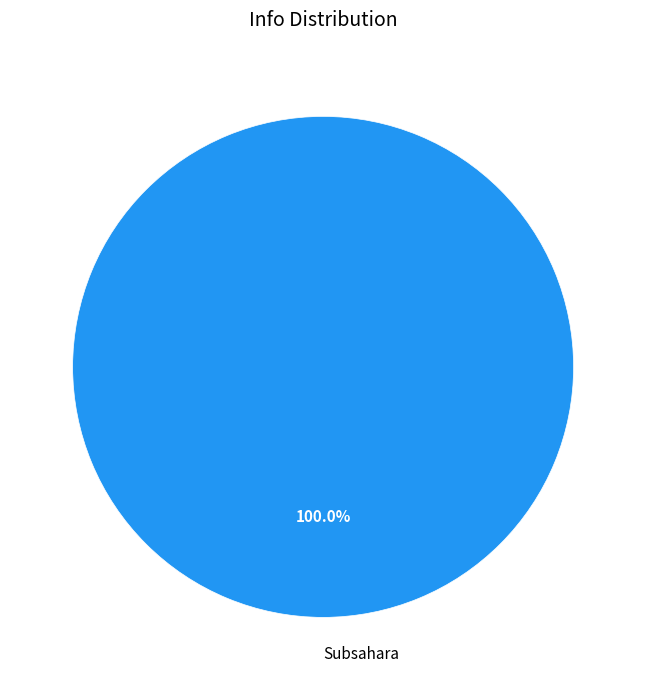

Is there a majority slice in this chart?

Yes